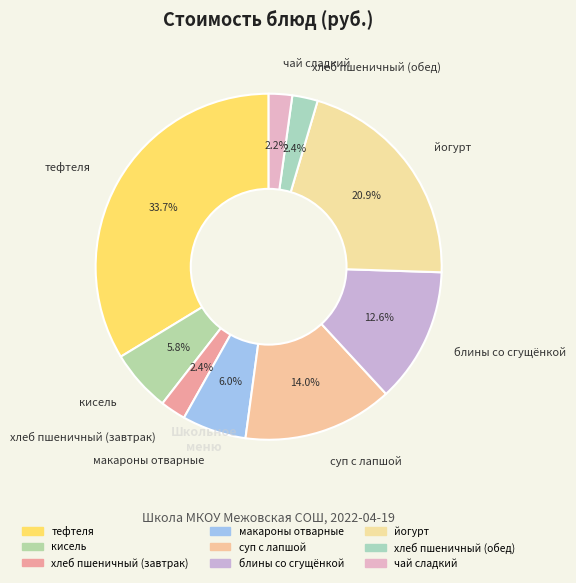

Which category has the biggest portion of the pie?

тефтеля